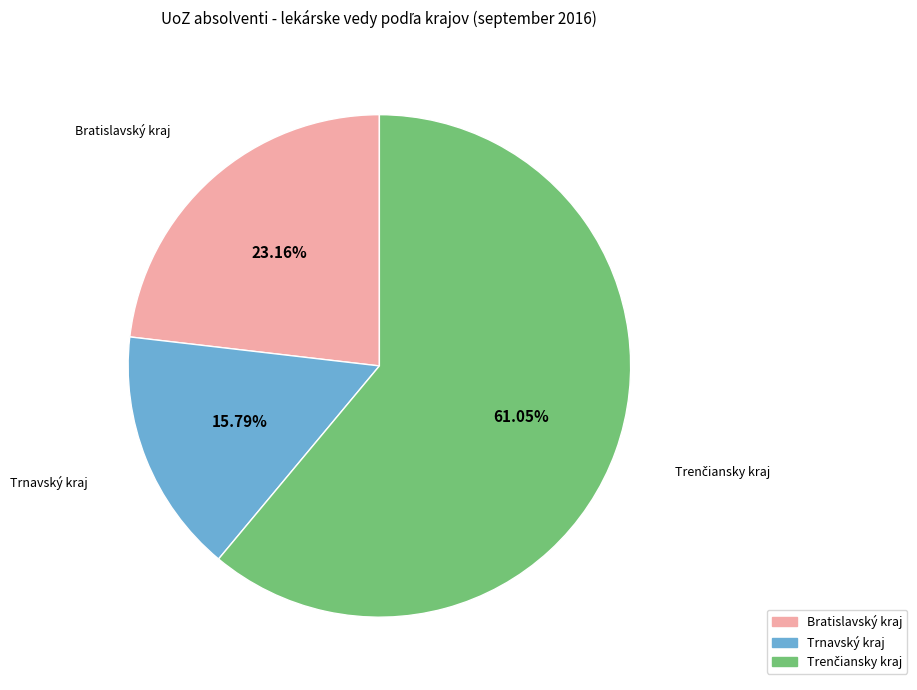

The Trnavský kraj slice represents 16% of the pie. True or false?

True